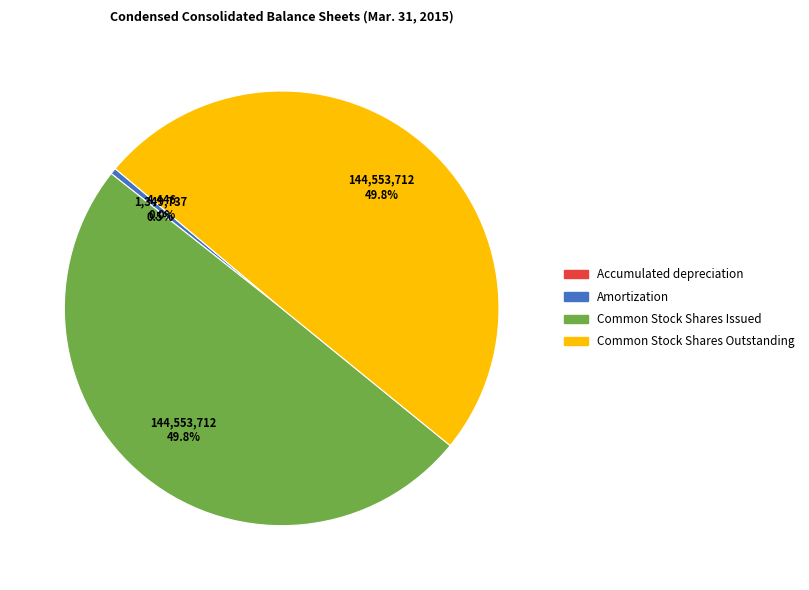

What is the ratio of the value at Common Stock Shares Outstanding to the value at Amortization?

107.1